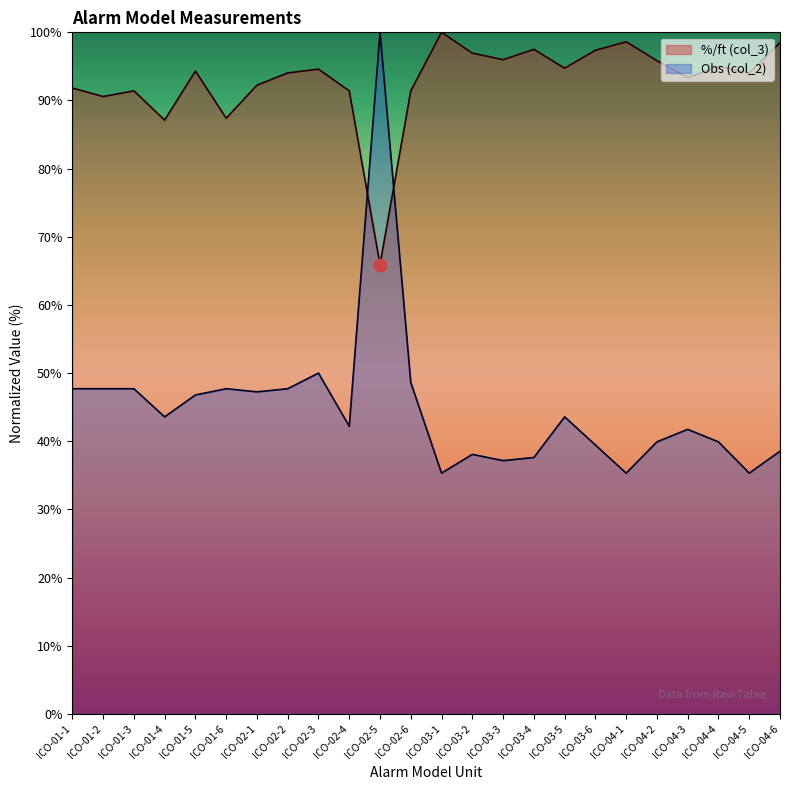

Which series has the largest Y range (max minus min)?

Obs (col_2)